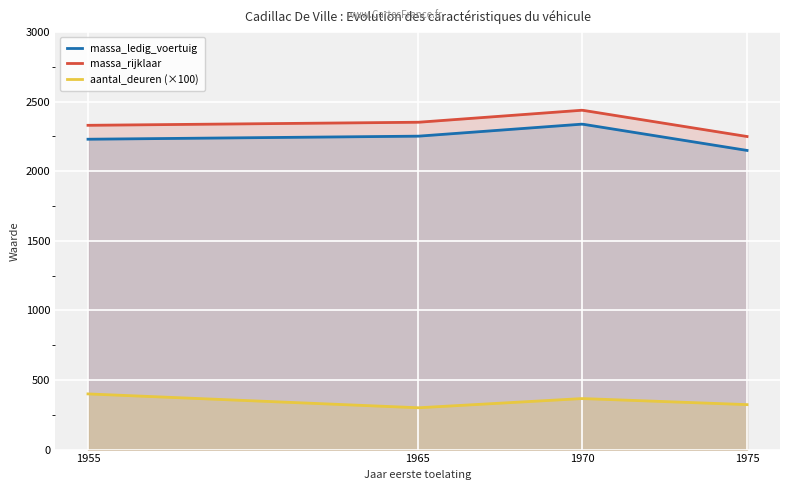

The value of aantal_deuren at 1973 is 1. True or false?

False